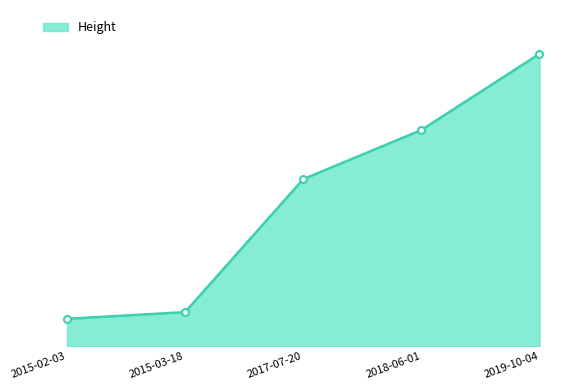

What is the value of the 5th point from the left?

62935